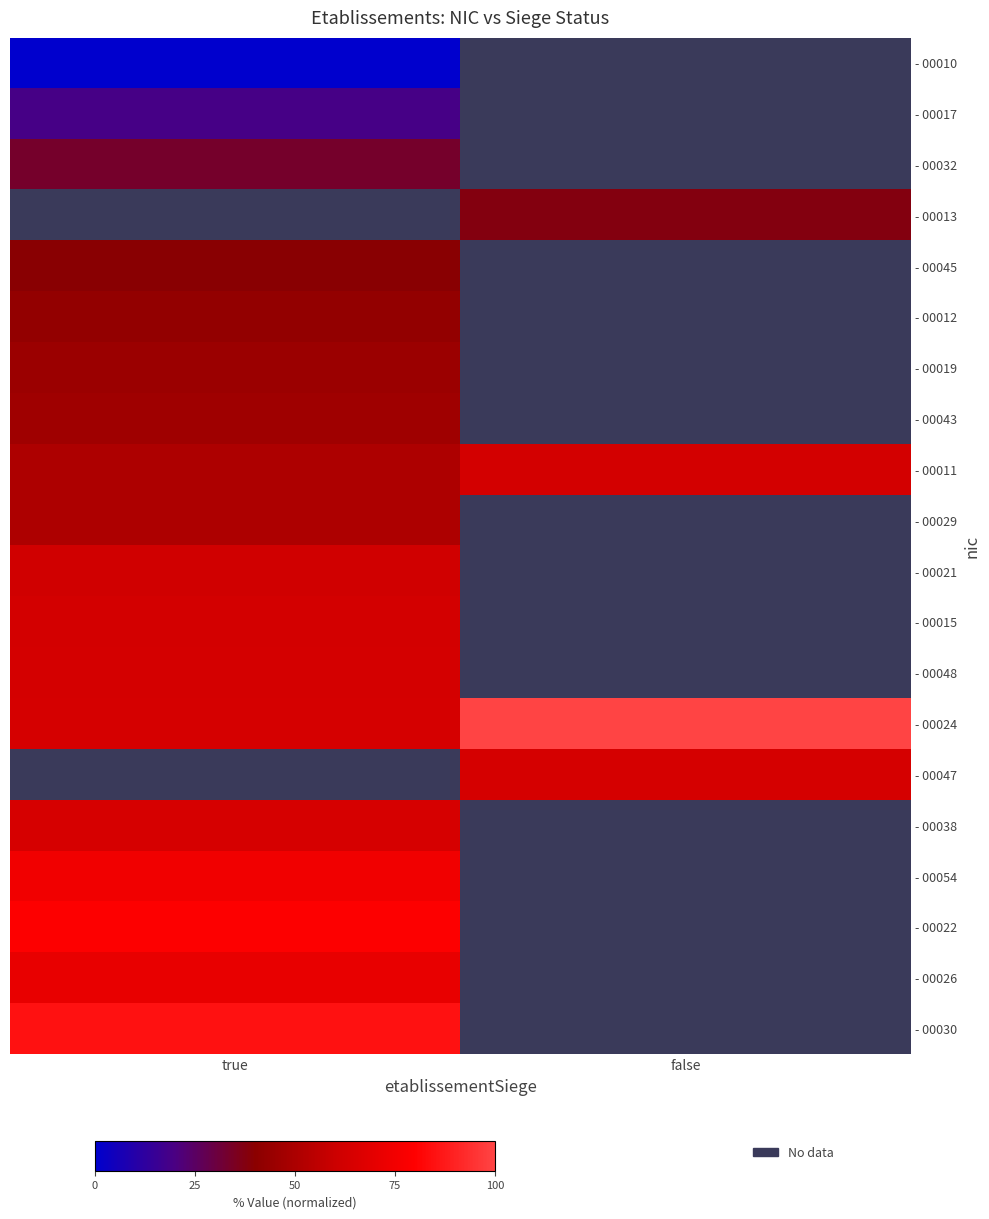

Where is - 00038 nearest to the value 63?

true